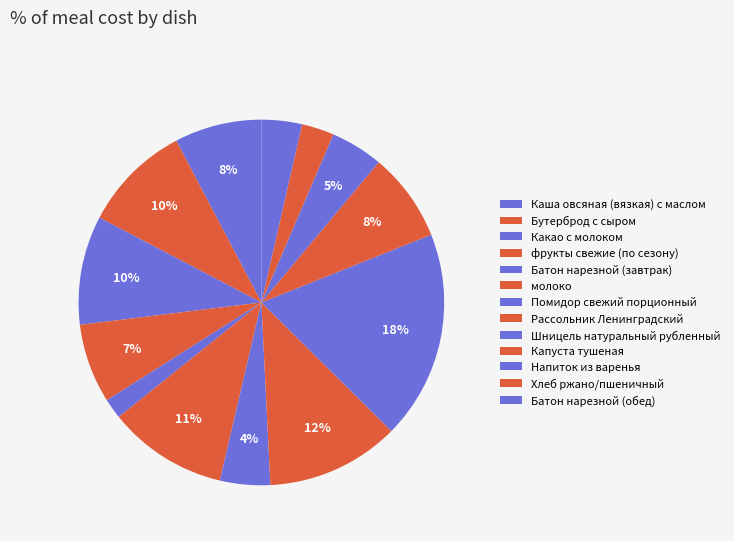

Count the number of slices in the pie.

13